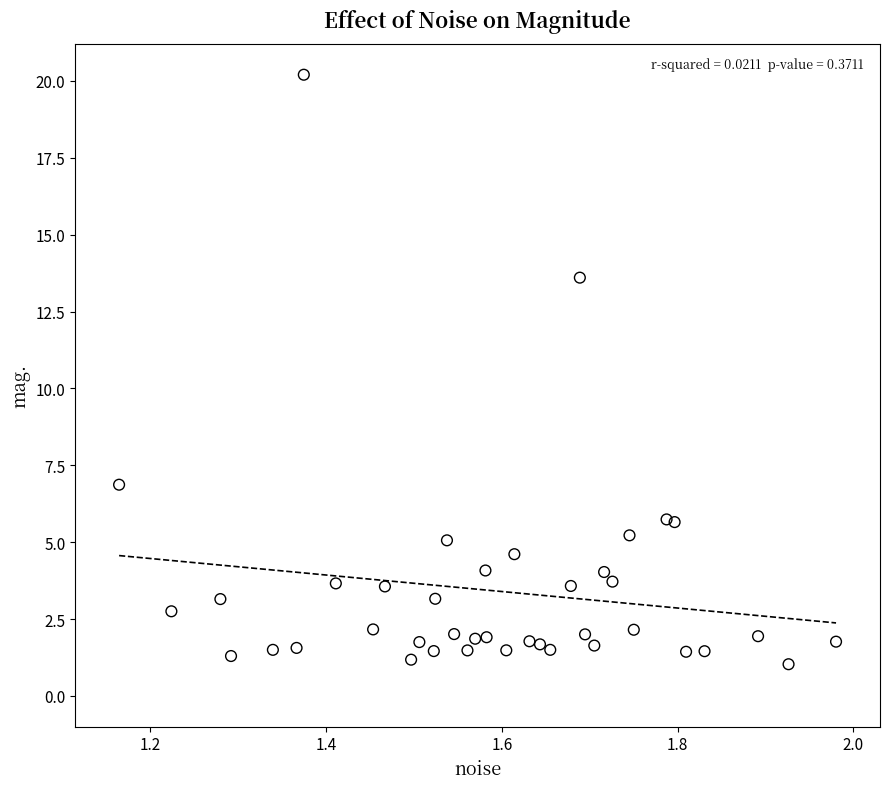

What Y value in the scatter plot is closest to 10?

6.9